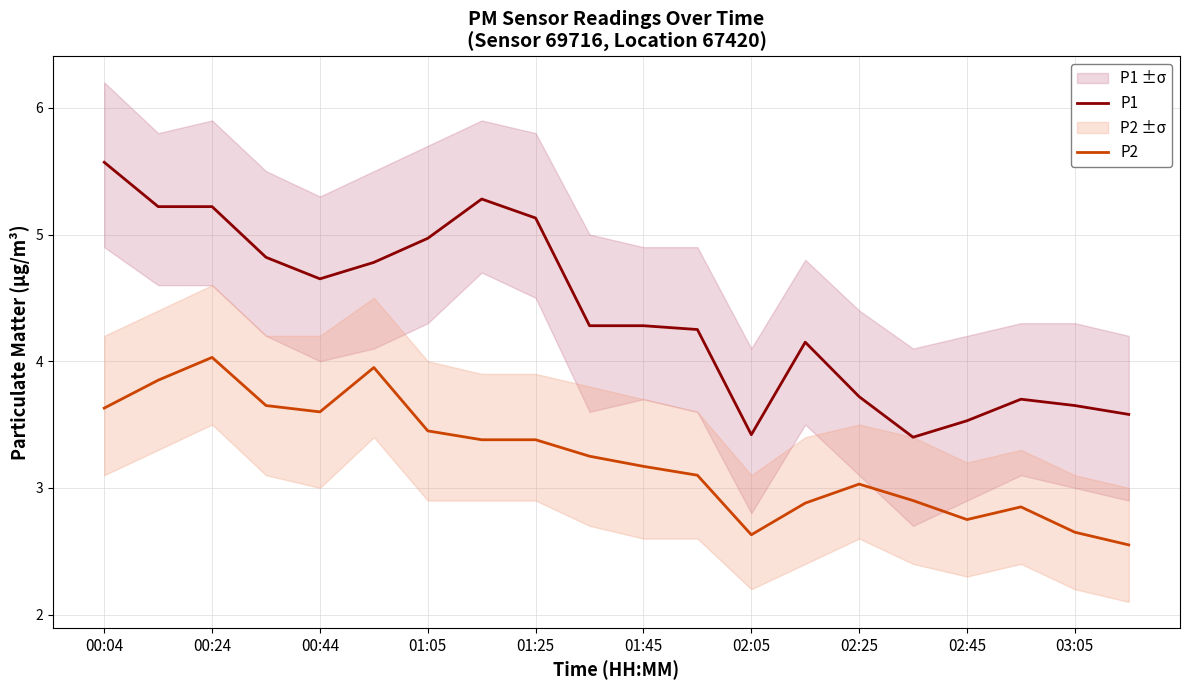

Count the number of categories in the chart.

20